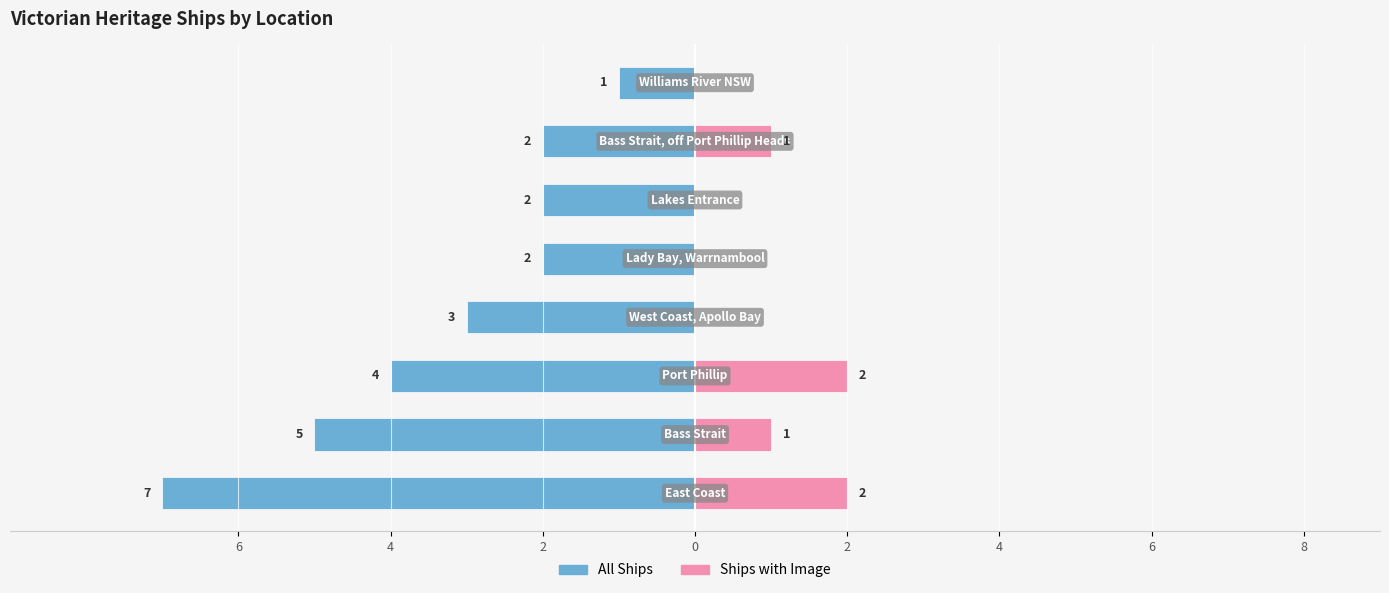

What is the maximum value for Ships with Image?

2